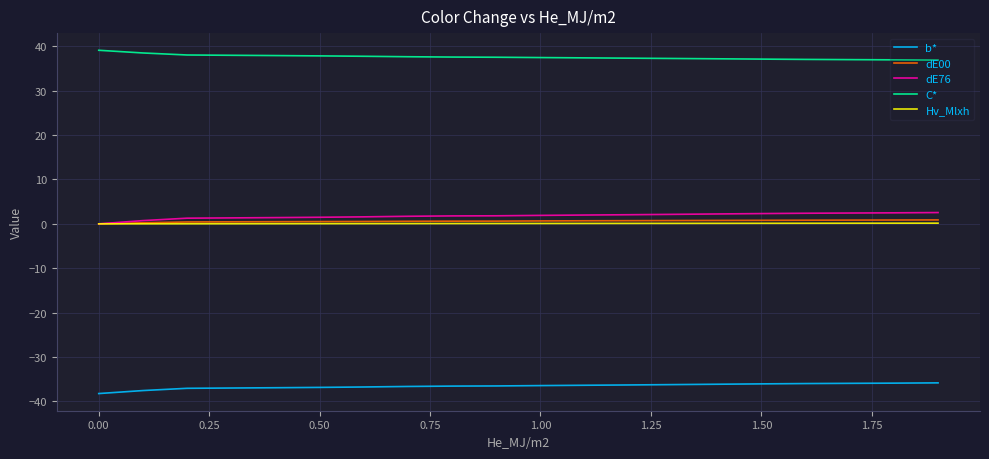

Count the dE00 values in the range 0 to 1.

20